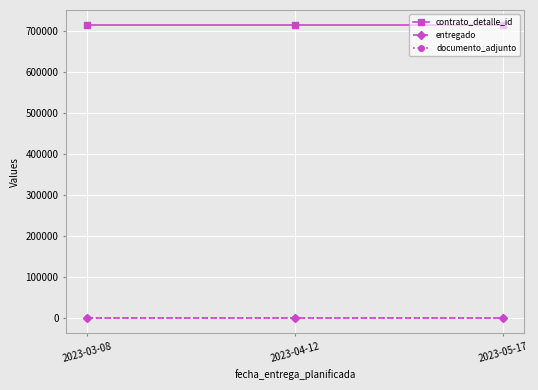

What is the total value across all series at 2023-03-08?

714970